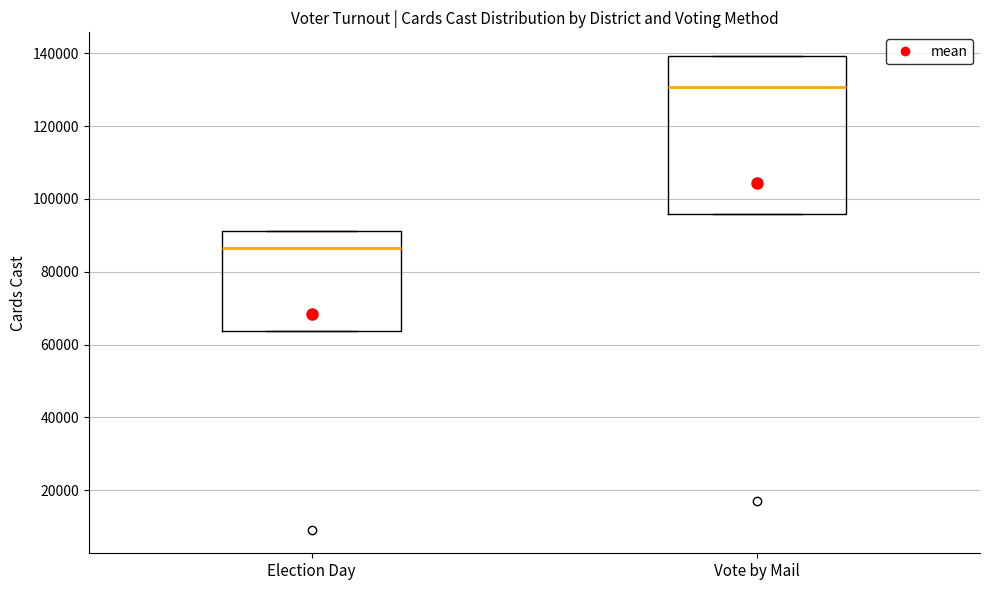

Reading left to right, transcribe this box plot: for each box, give where its median line is, the range the box spans, and where its two whiskers end, as read against the y-axis. The values are not printed on the chart, so give them approximately, as read against the axis.

Election Day: median 86000, box 64000 to 92000, whiskers 64000 to 92000
Vote by Mail: median 130000, box 96000 to 140000, whiskers 96000 to 140000